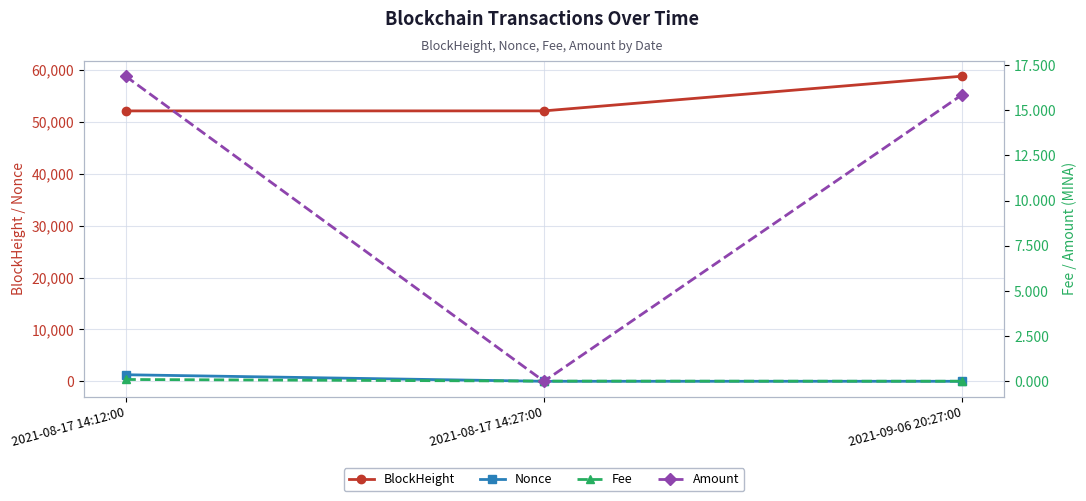

At which category is the sum across all series the highest?

2021-09-06 20:27:00